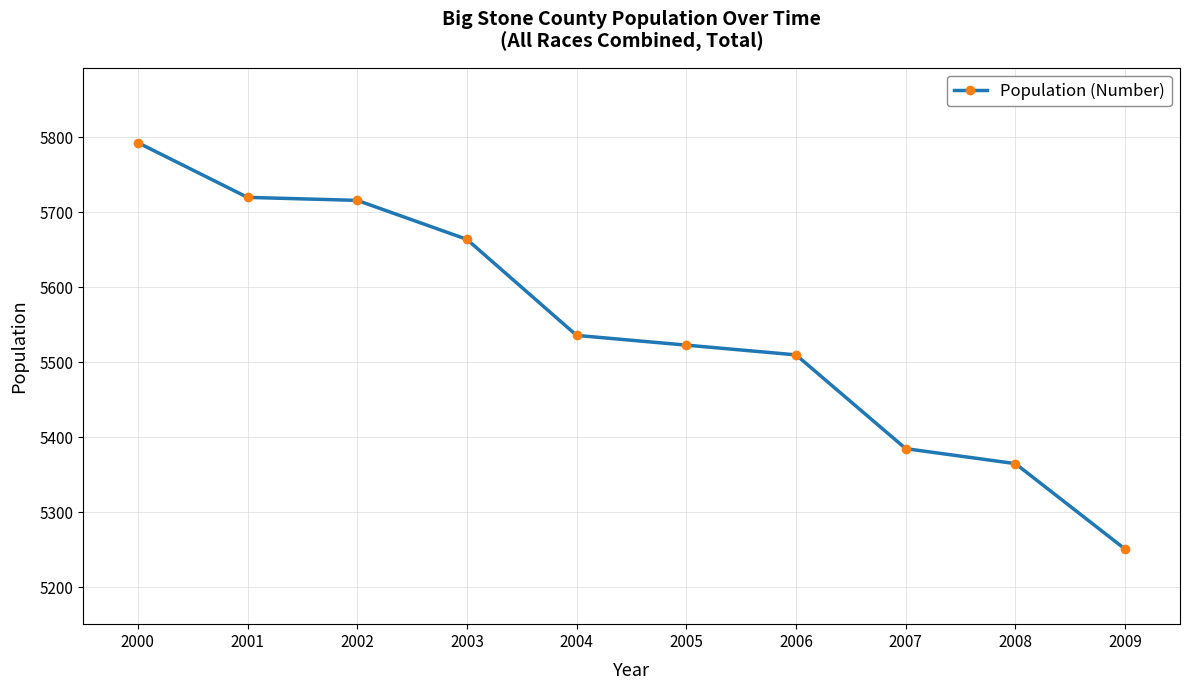

What is the sum of the values at 2008 and 2007?

10750